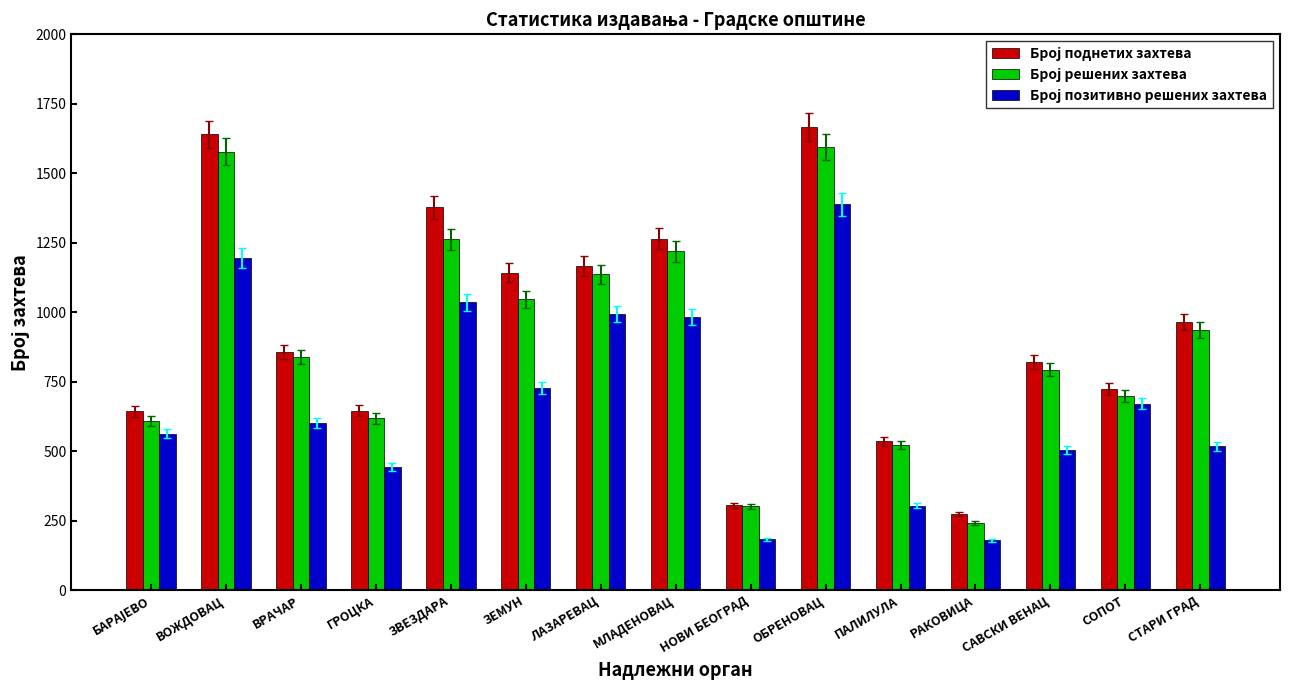

What is the difference between the highest and lowest values at ВОЖДОВАЦ?

444